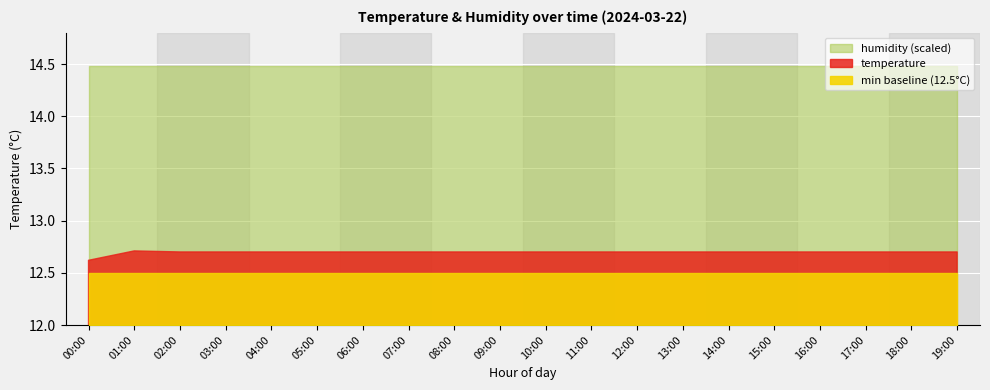

What is the total value across all series at 08:00?

113.5